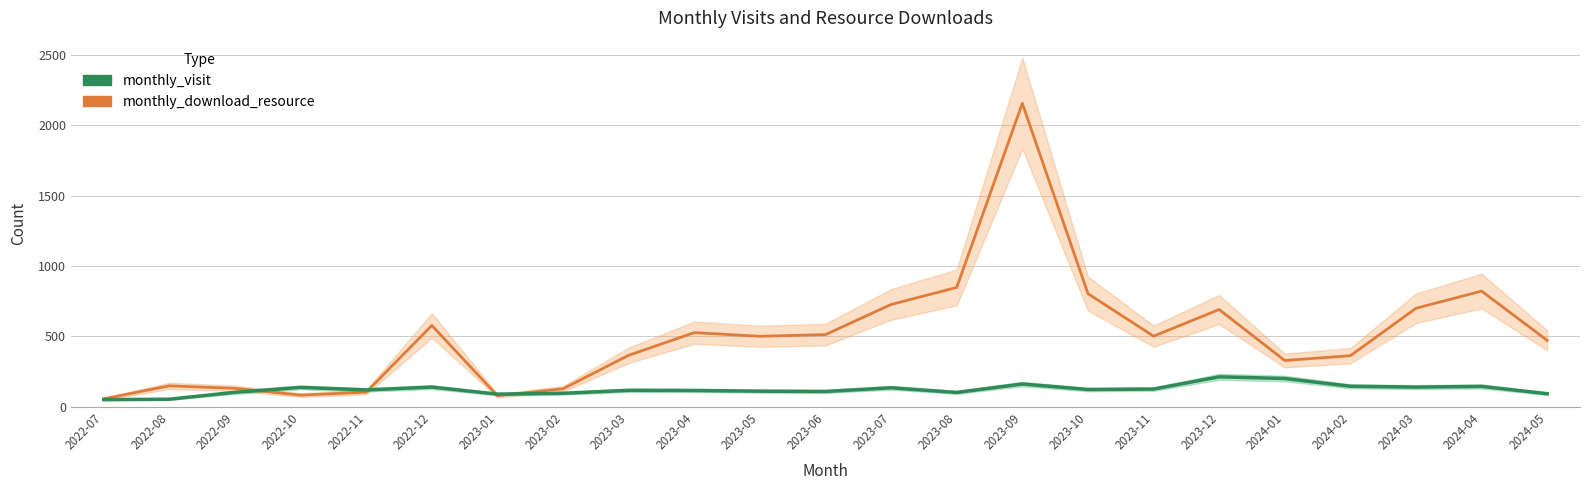

What is the value of the monthly_visit point at the 13th from the left?

135